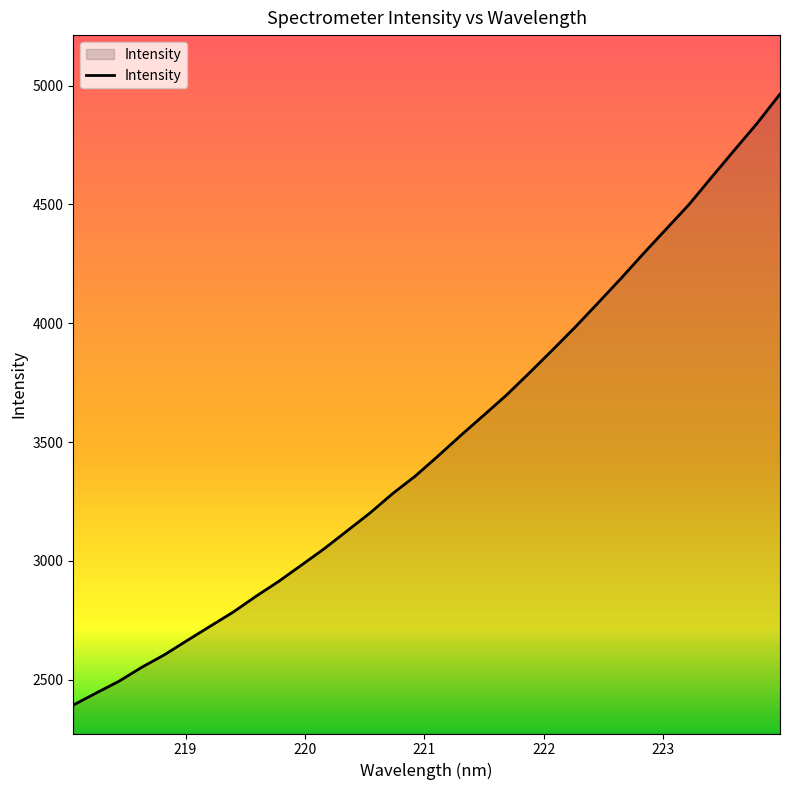

What is the difference between the maximum and minimum values?

2571.2